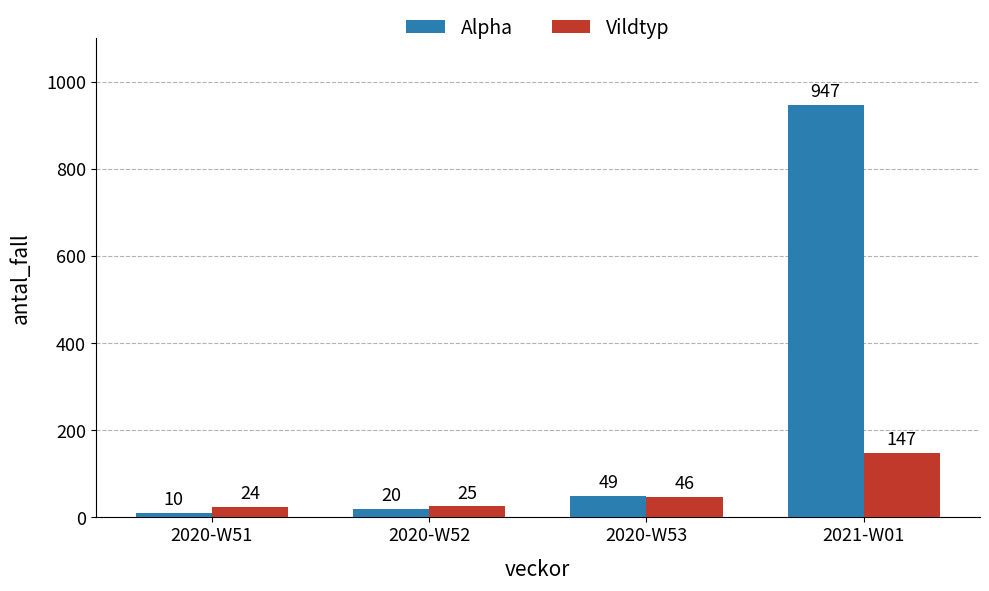

Count the number of categories in the chart.

4